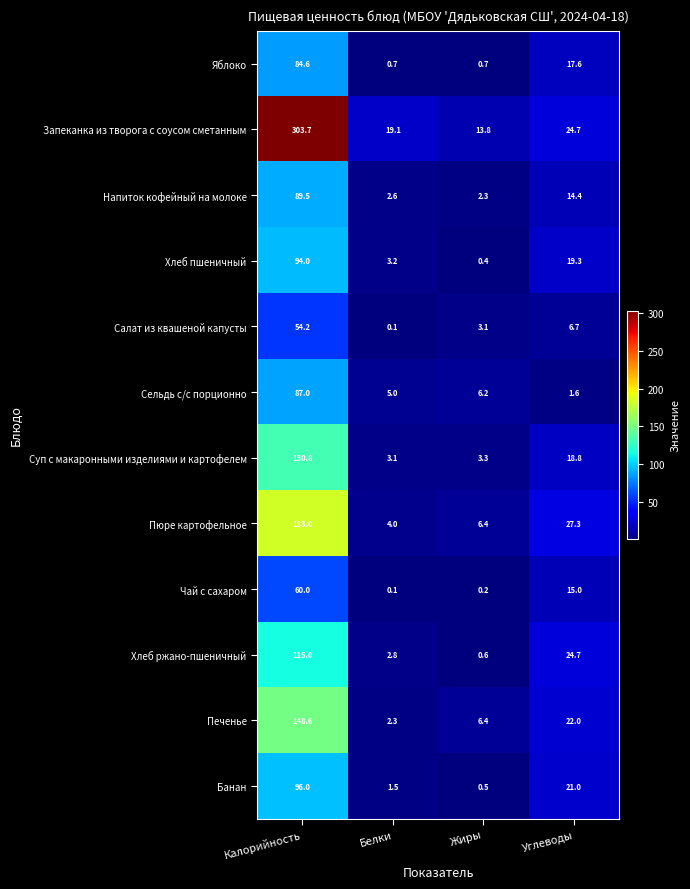

How many values in the Сельдь с/с порционно series exceed 6?

2